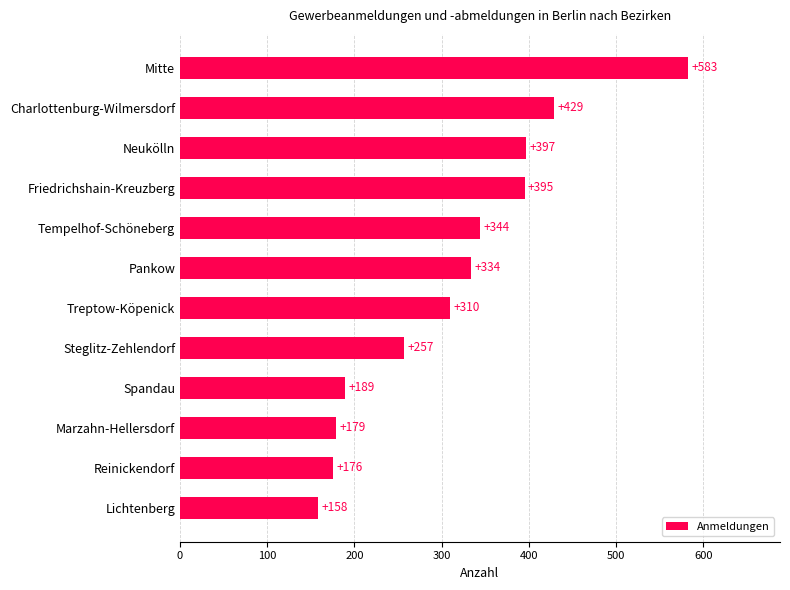

Approximately how many times larger is the value at Spandau compared to Tempelhof-Schöneberg?

0.5